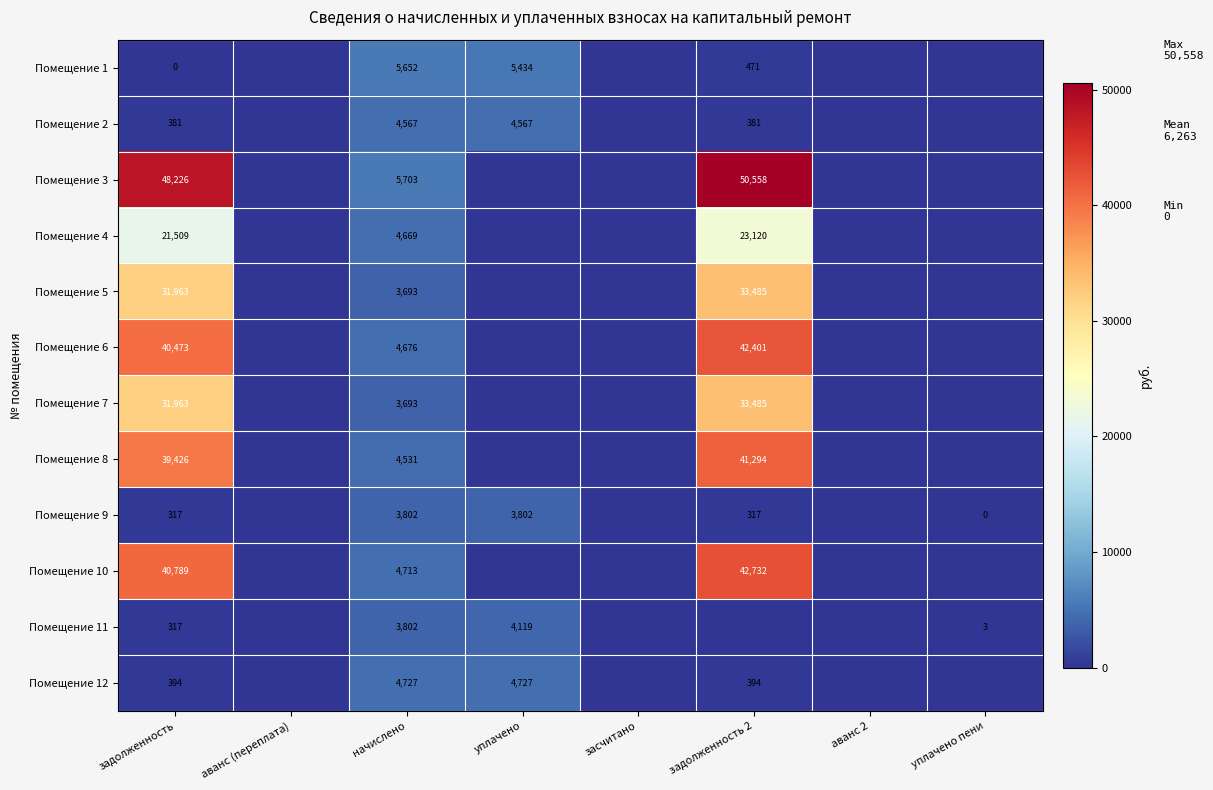

What is the total value across all series at уплачено?

22649.1